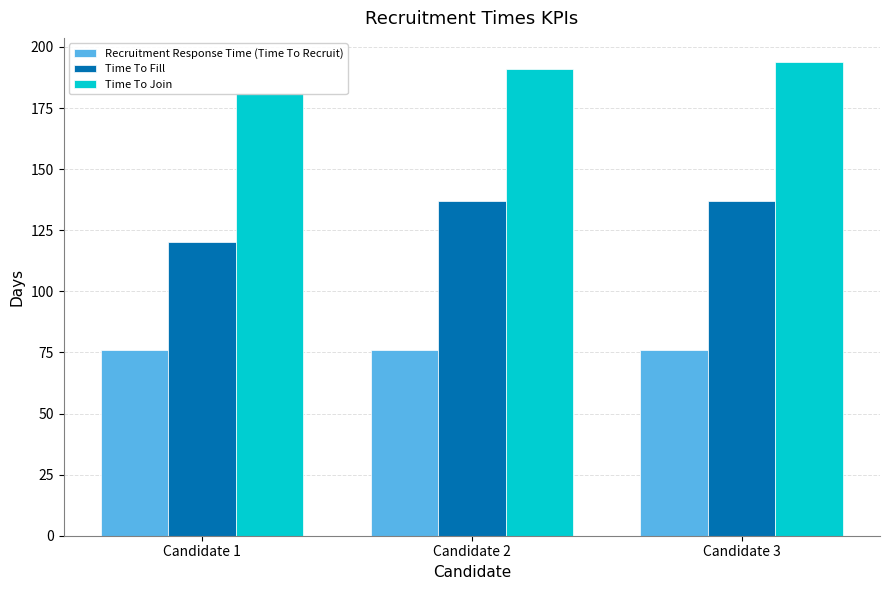

At Candidate 1, list the series in order from largest to smallest.

Time To Join, Time To Fill, Recruitment Response Time (Time To Recruit)